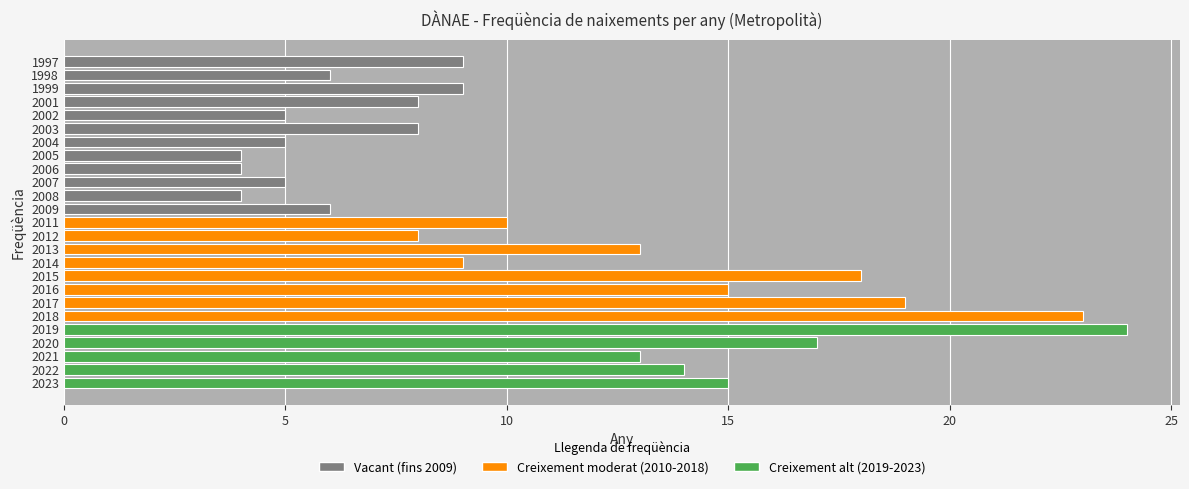

Reading bottom to top, extract all data points from this chart.

15	14	13	17	24	23	19	15	18	9	13	8	10	6	4	5	4	4	5	8	5	8	9	6	9